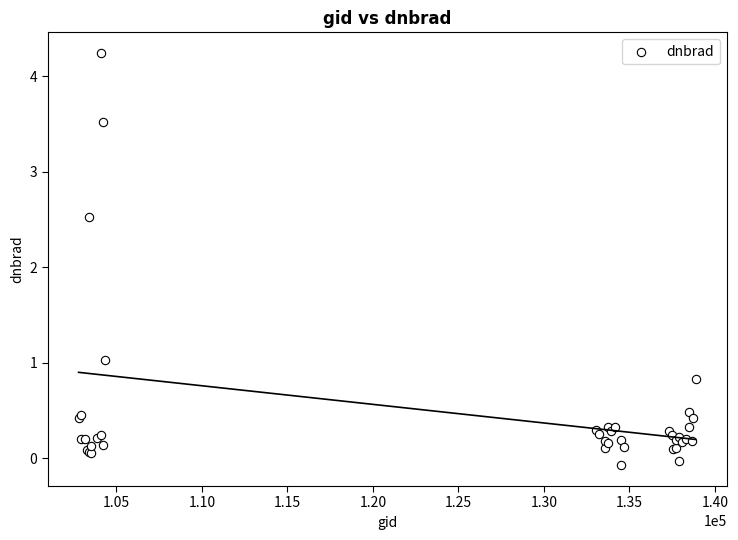

What Y value in the scatter plot is closest to 2?

2.5